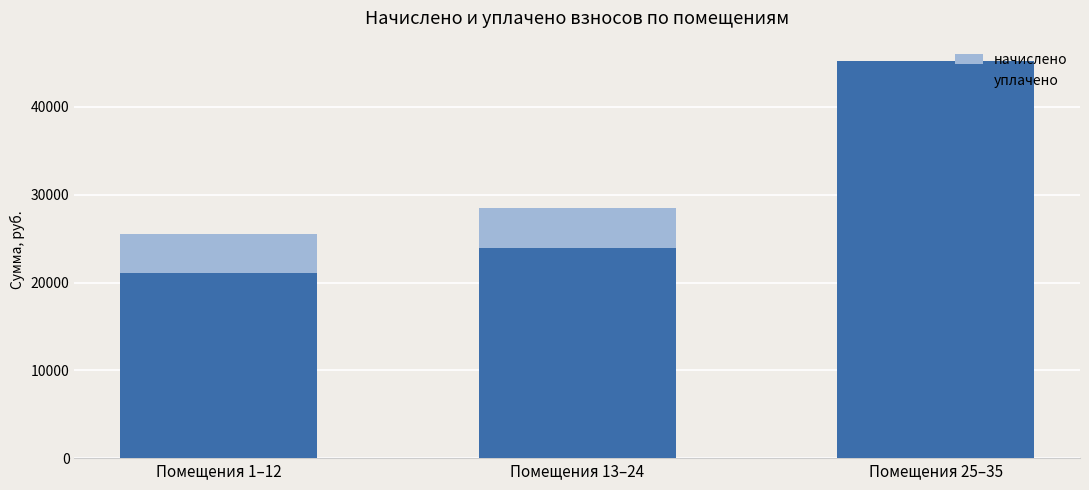

What position from the right is Помещения 13–24?

2